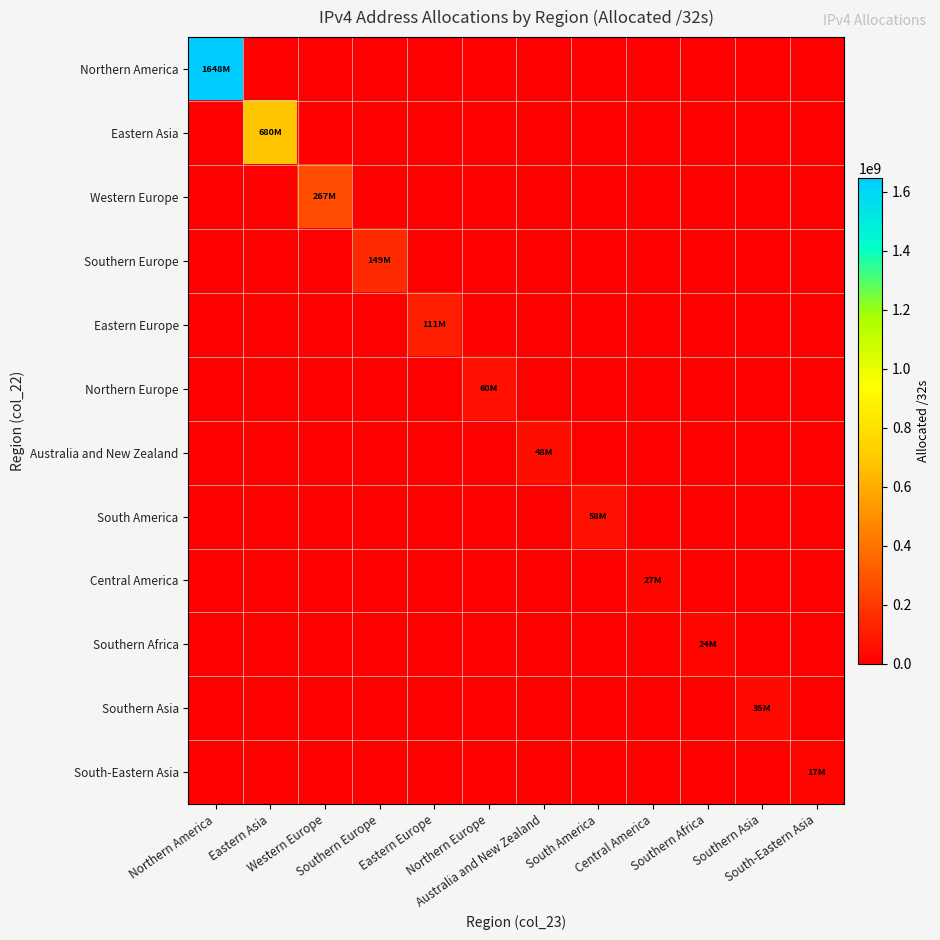

What is the difference between the highest and lowest values at Southern Europe?

148806864